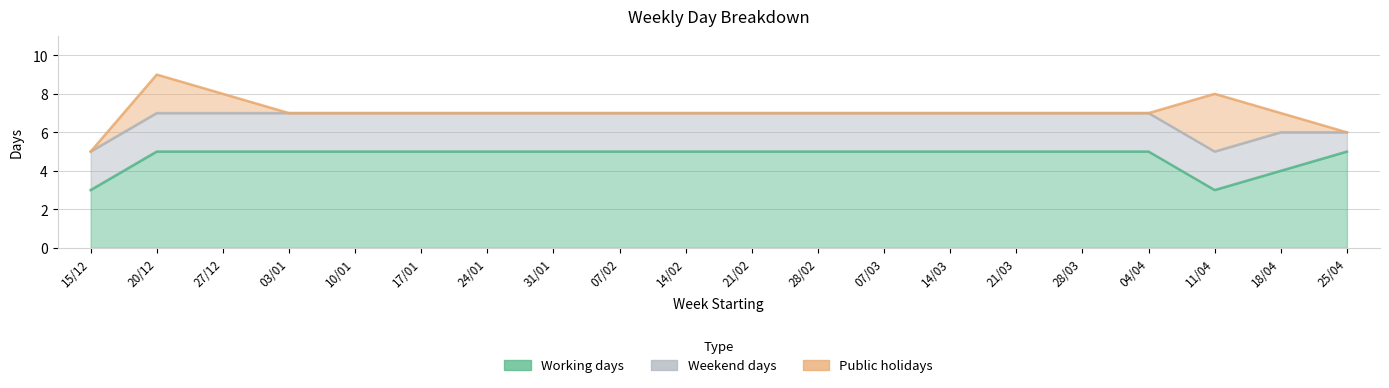

What is the sum of all Public holidays values?

7